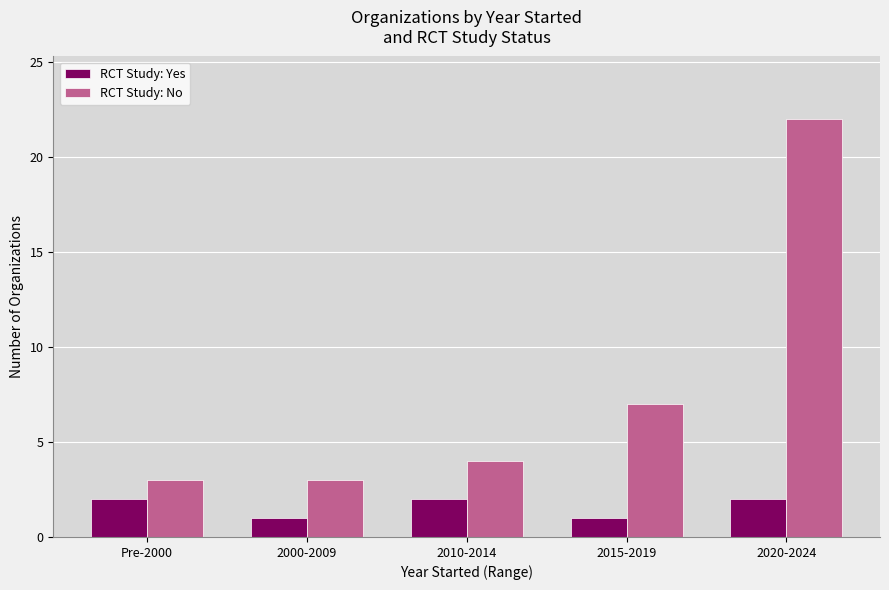

What is the maximum value shown in the chart?

22